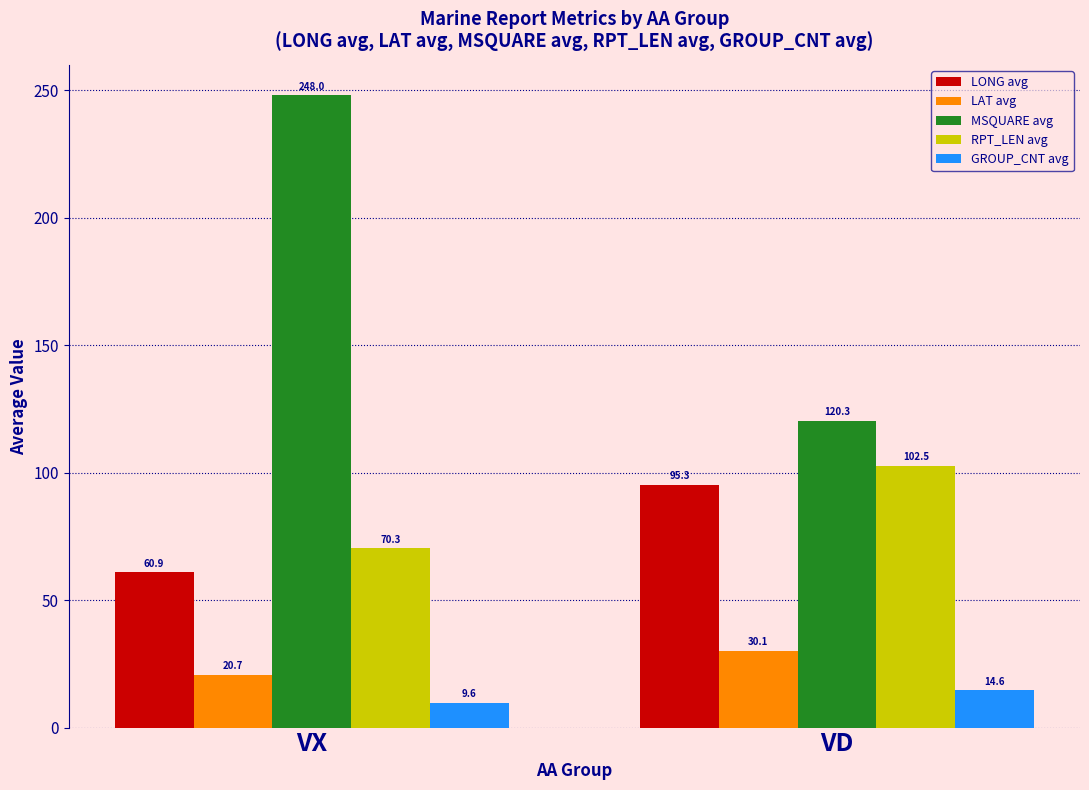

Between VX and VD, which series saw the biggest shift?

MSQUARE avg